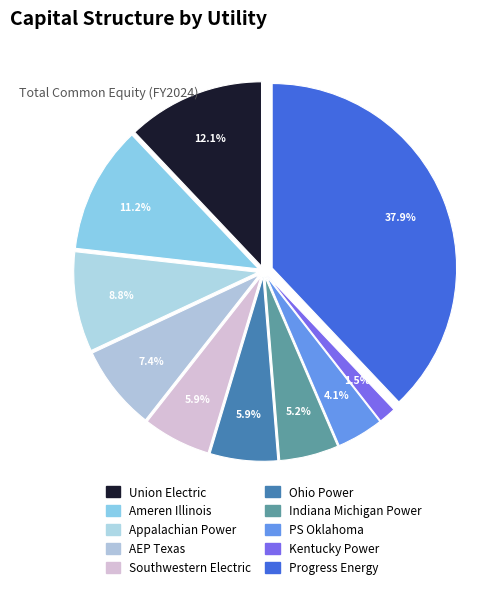

How many segments does this pie chart have?

10